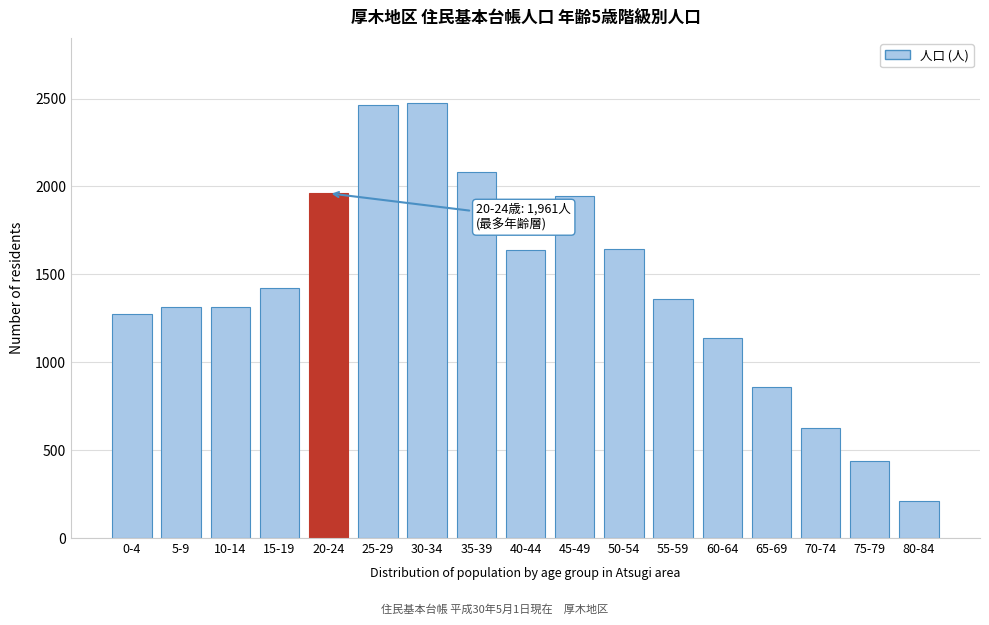

Is it true that the value at 70-74 is 910?

False